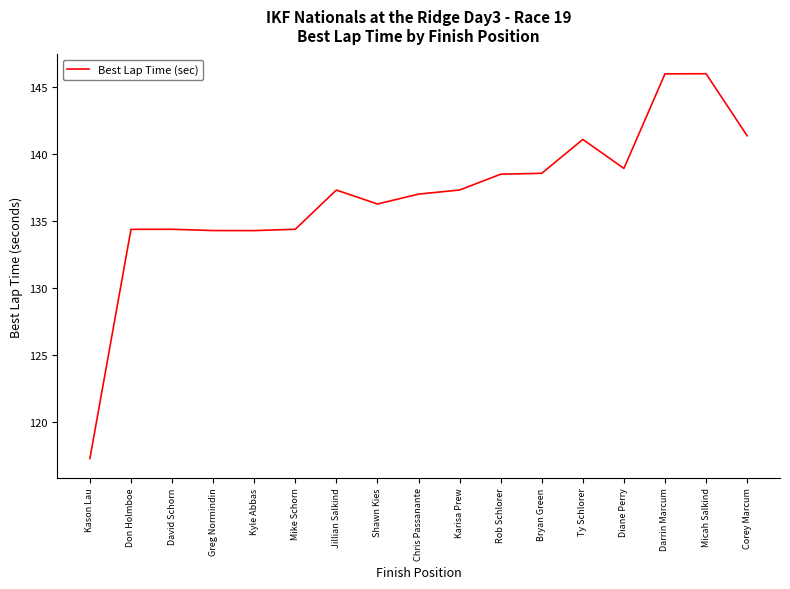

Approximately how many times larger is the value at Bryan Green compared to David Schorn?

1.0